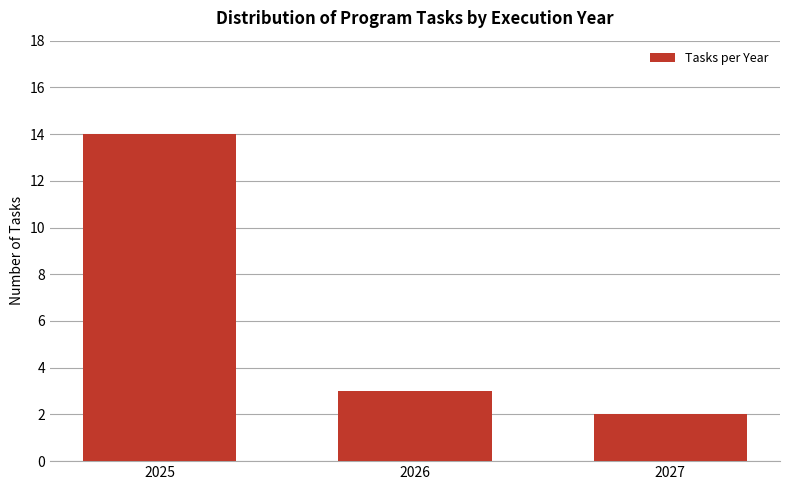

Reading left to right, transcribe all the data shown in this chart.

14	3	2